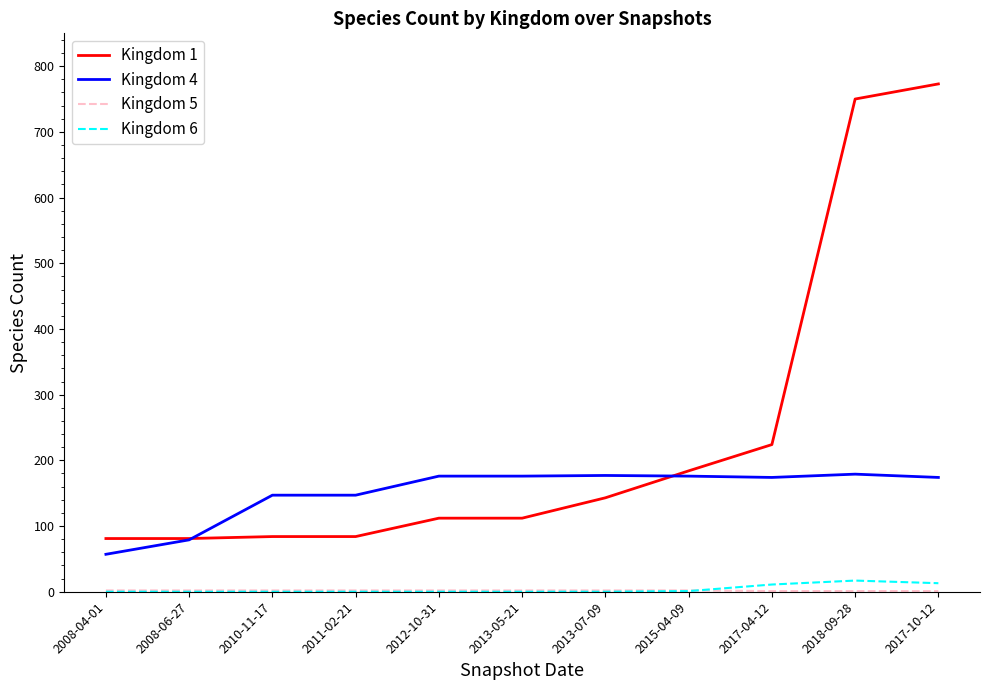

The Kingdom 4 series shows 71 at 2012-10-31. True or false?

False